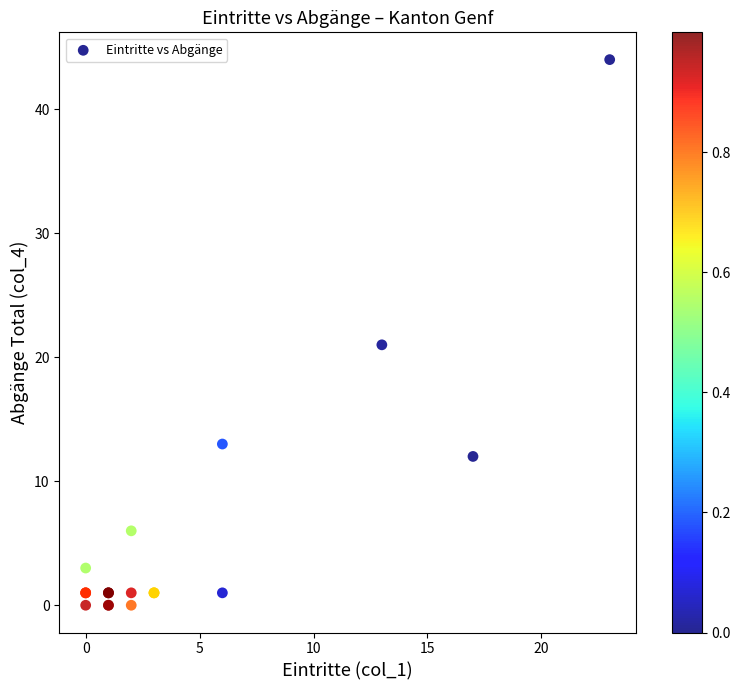

What Y value in the scatter plot is closest to 22?

21